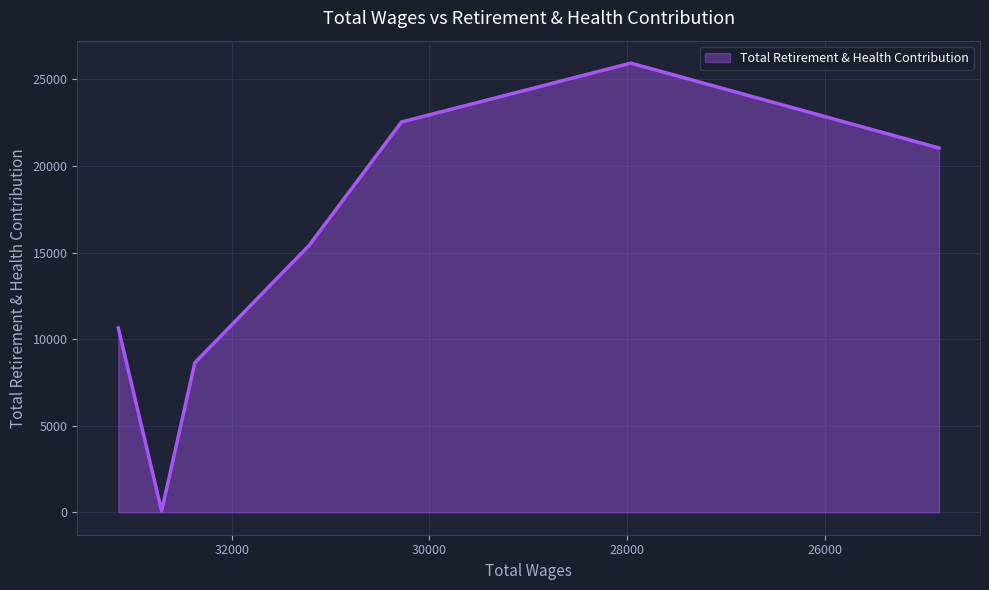

What is the difference between the maximum and minimum values?

25868